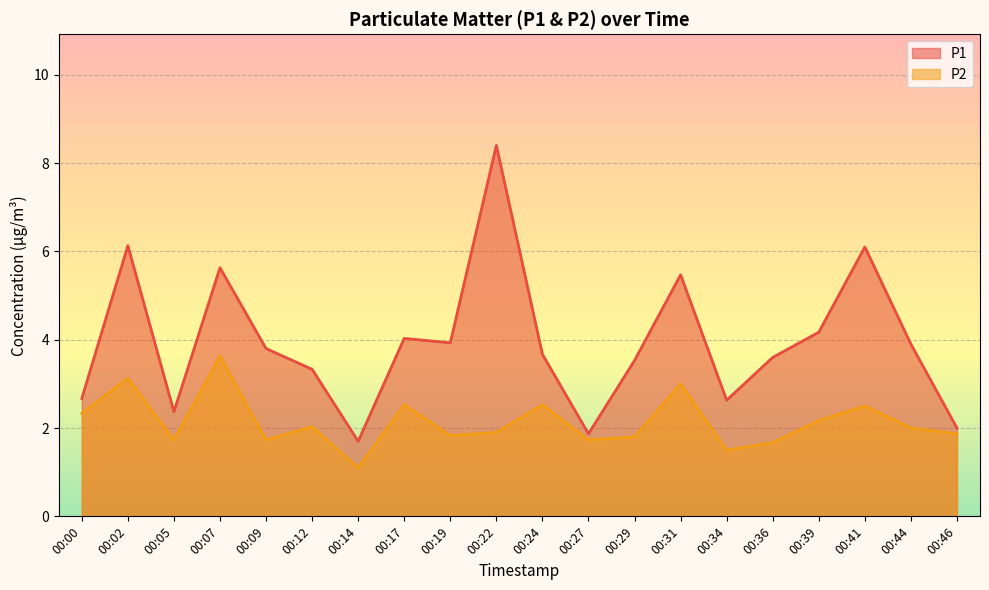

At which category does P1 reach its first local valley?

00:05